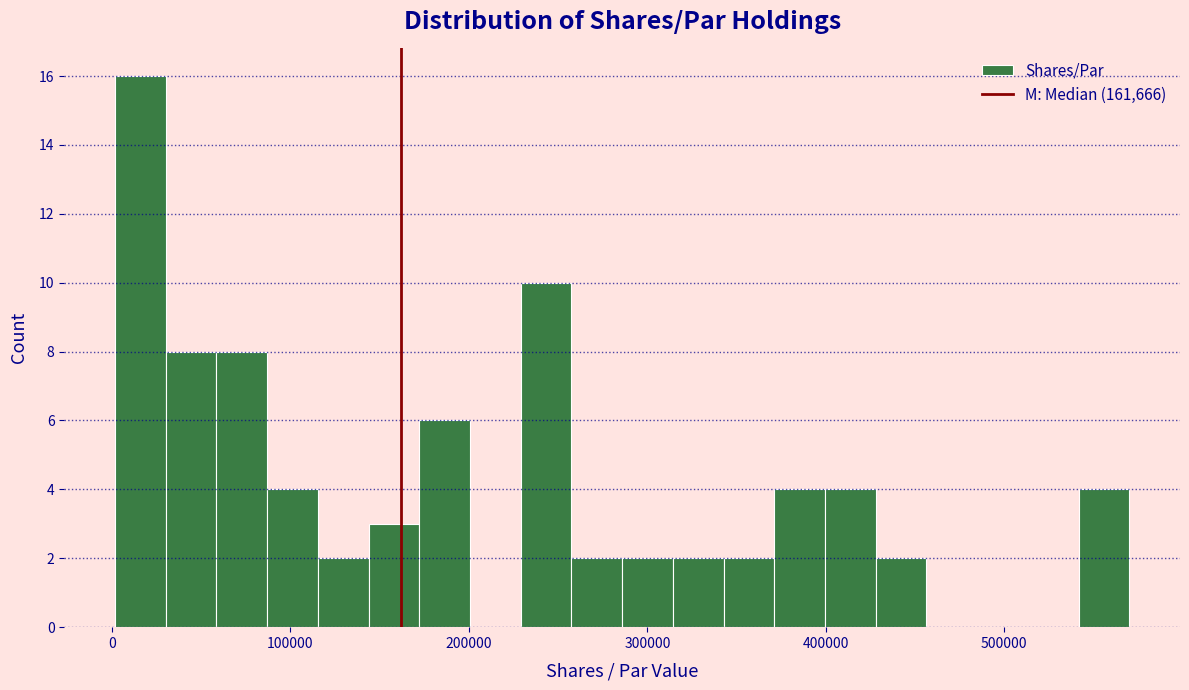

Around what value on the x-axis is the tallest bar? Give the approximate position of its centre, as read against the axis.

20000